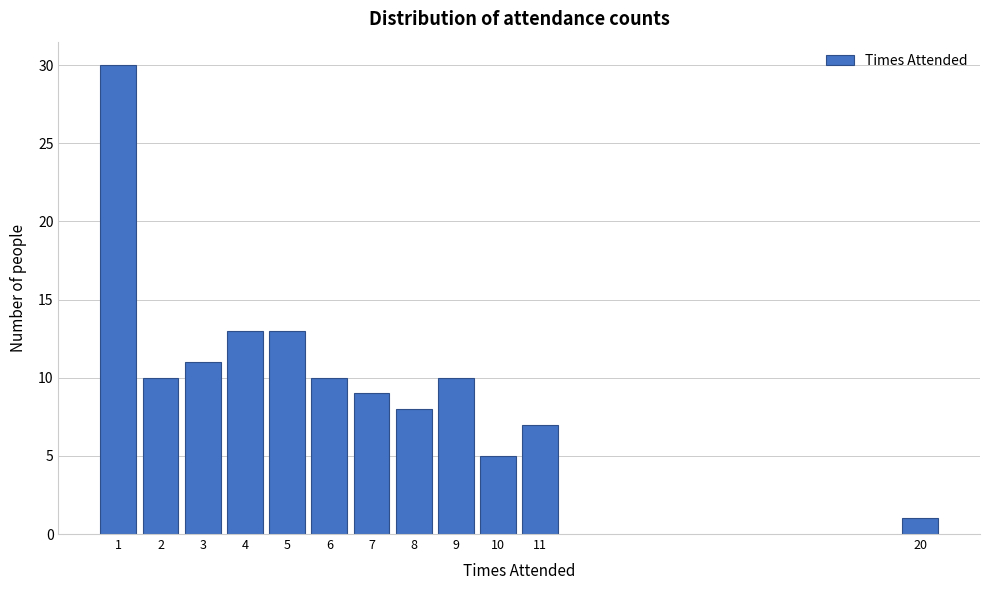

Reading left to right, list all the values displayed in this chart.

1=30	2=10	3=11	4=13	5=13	6=10	7=9	8=8	9=10	10=5	11=7	20=1